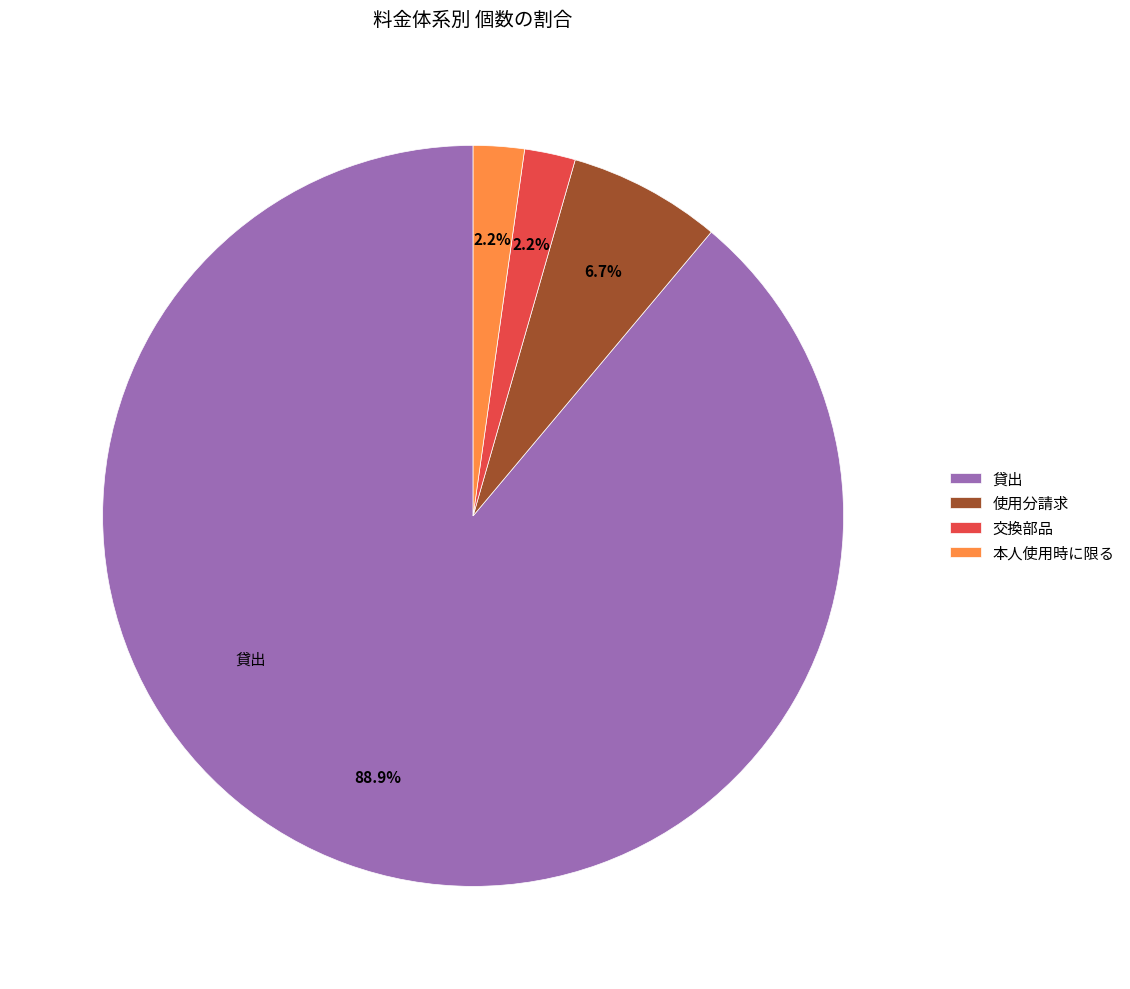

To the nearest percent, what percentage of the pie is 交換部品?

2%